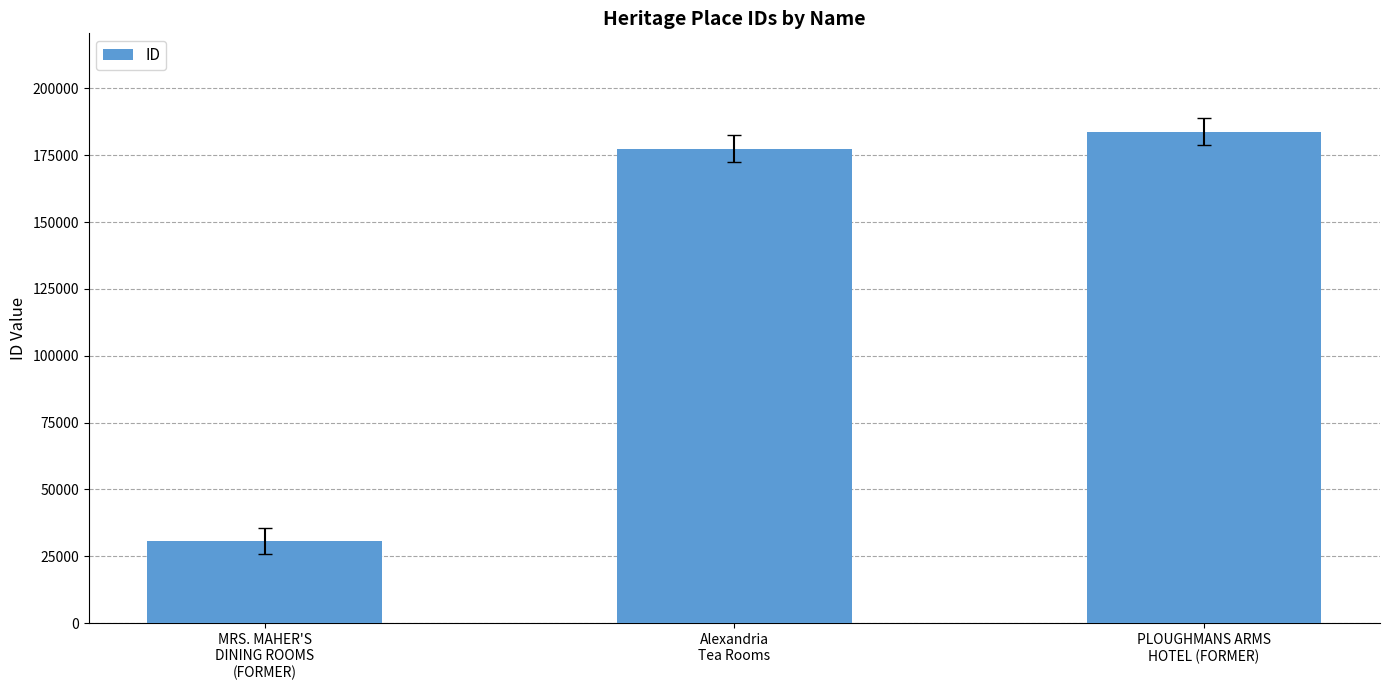

What is the label of the 2nd bar from the right?

Alexandria
Tea Rooms